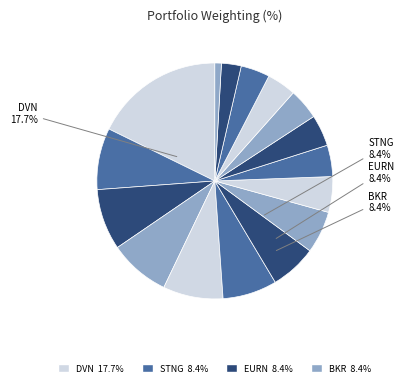

Does any single category account for the majority?

No